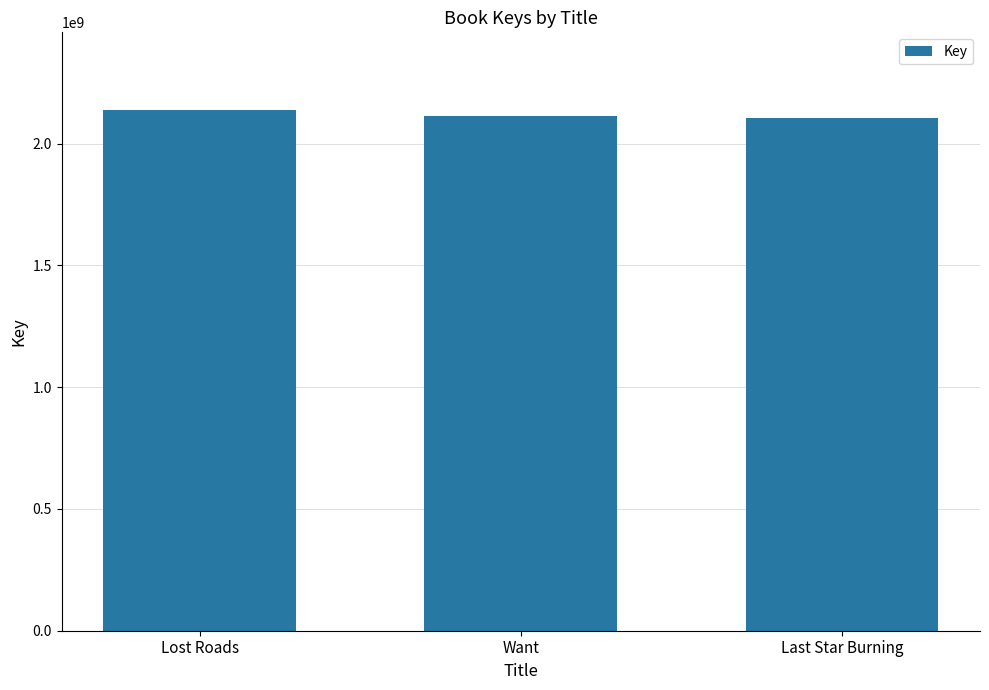

The value at Lost Roads is 569611645. True or false?

False